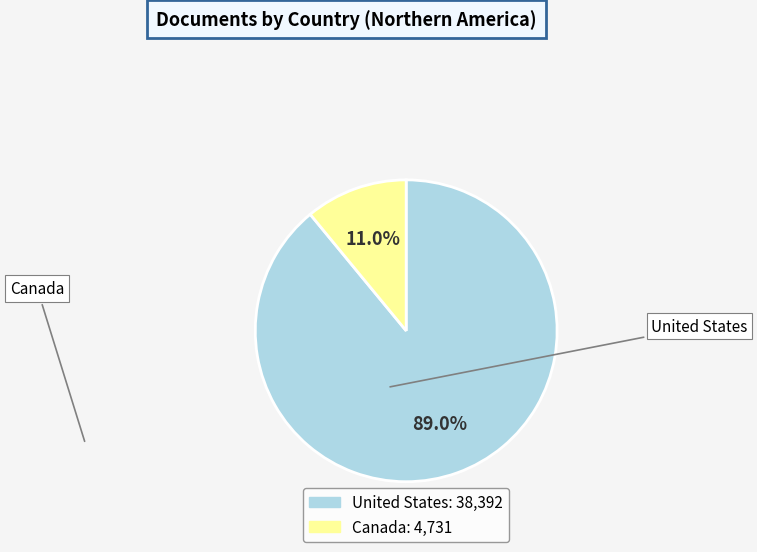

True or false: Canada accounts for 1% of the total.

False